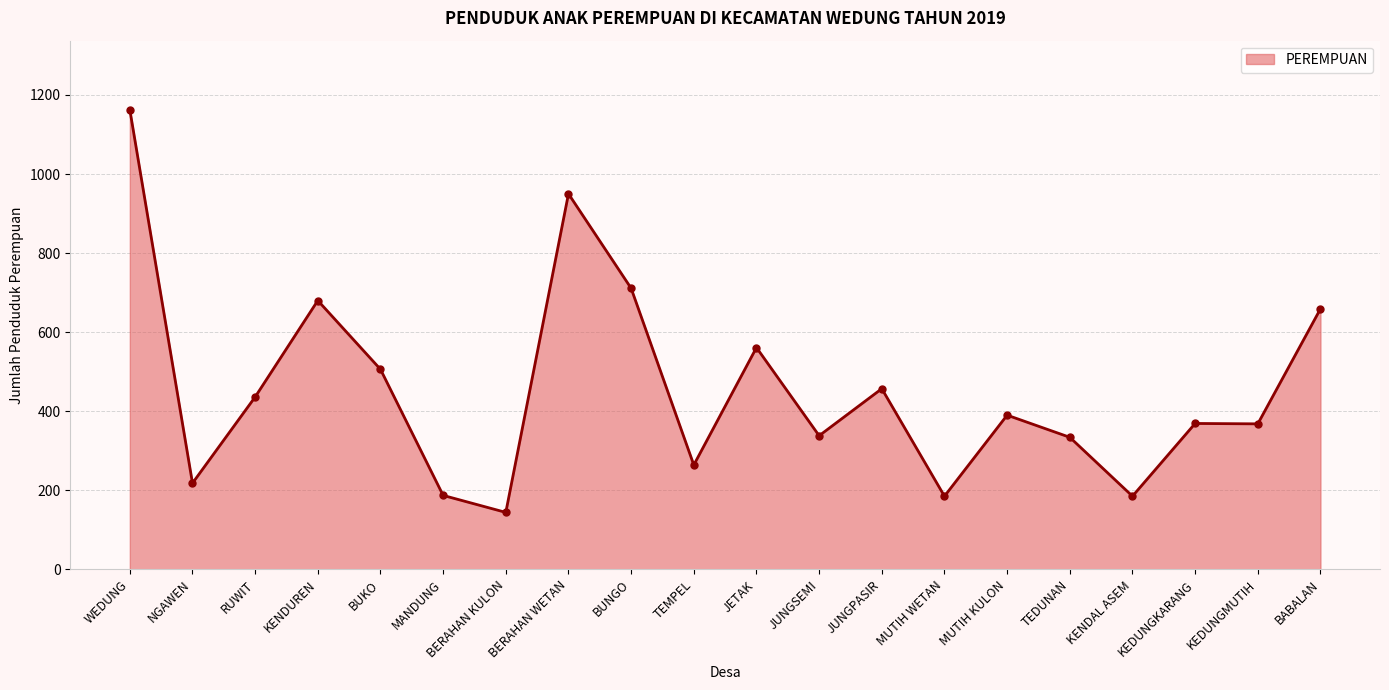

What is the sum of the values at BERAHAN WETAN and KEDUNGKARANG?

1319